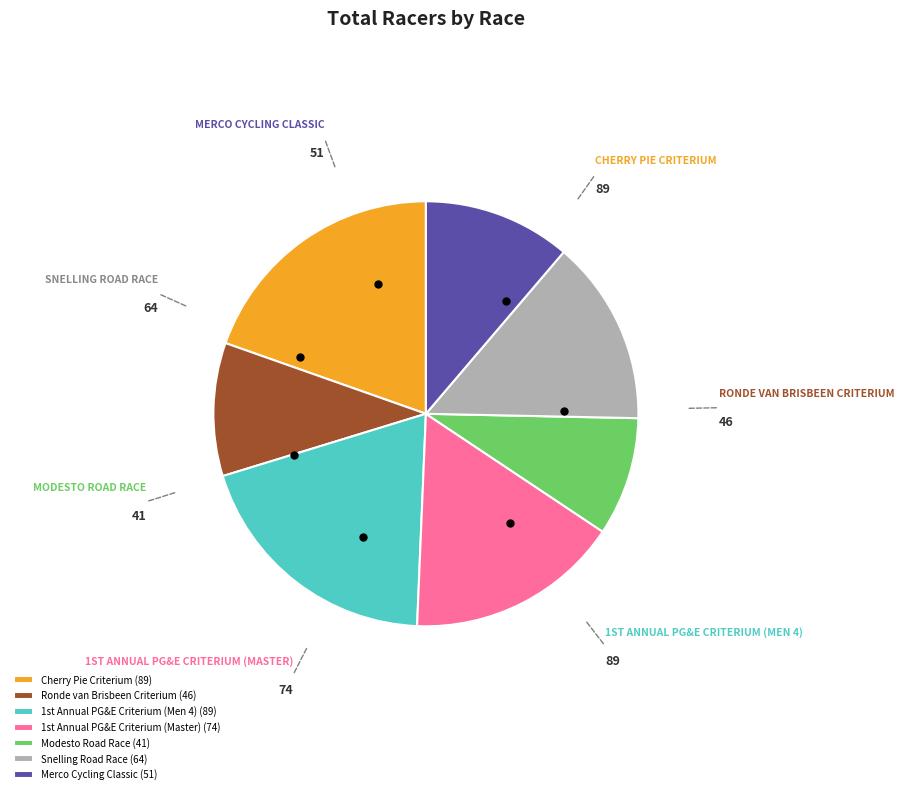

How many segments does this pie chart have?

7